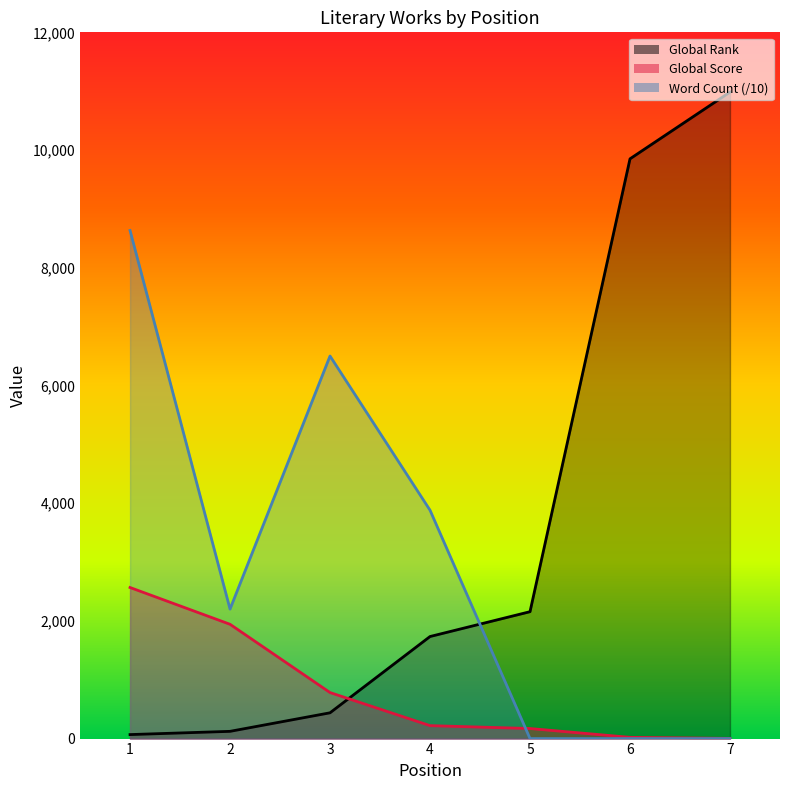

Reading right to left, what are all the values shown in this chart?

Global Rank: 7=10985.0	6=9851.0	5=2156.0	4=1734.0	3=438.0	2=123.0	1=68.0
Global Score: 7=3.0	6=21.0	5=171.0	4=220.0	3=782.0	2=1942.0	1=2567.0
Word Count: 7=0.0	6=0.0	5=0.0	4=3880.4	3=6500.0	2=2200.0	1=8633.2